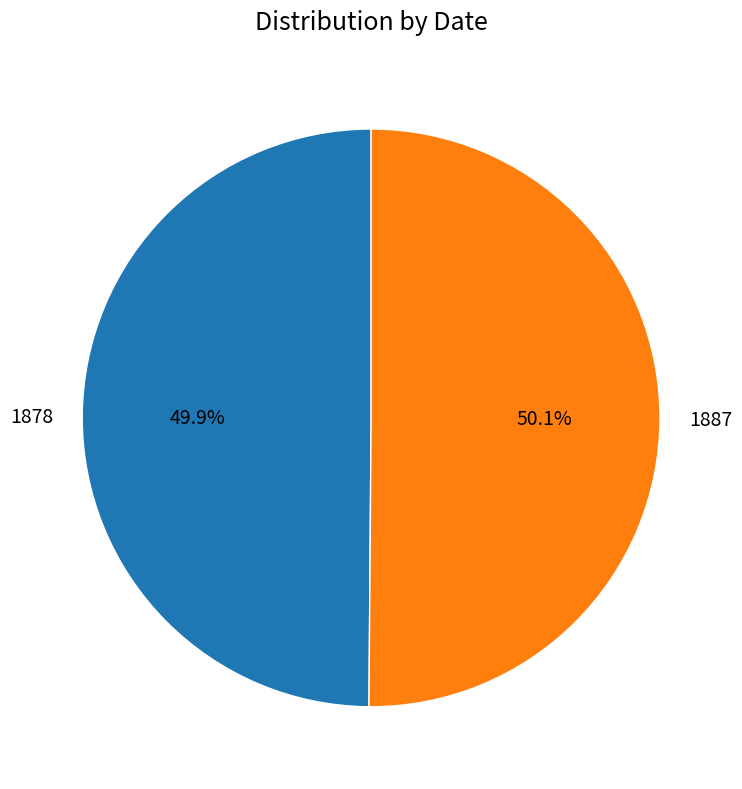

To the nearest percent, what portion does 1878 represent?

50%